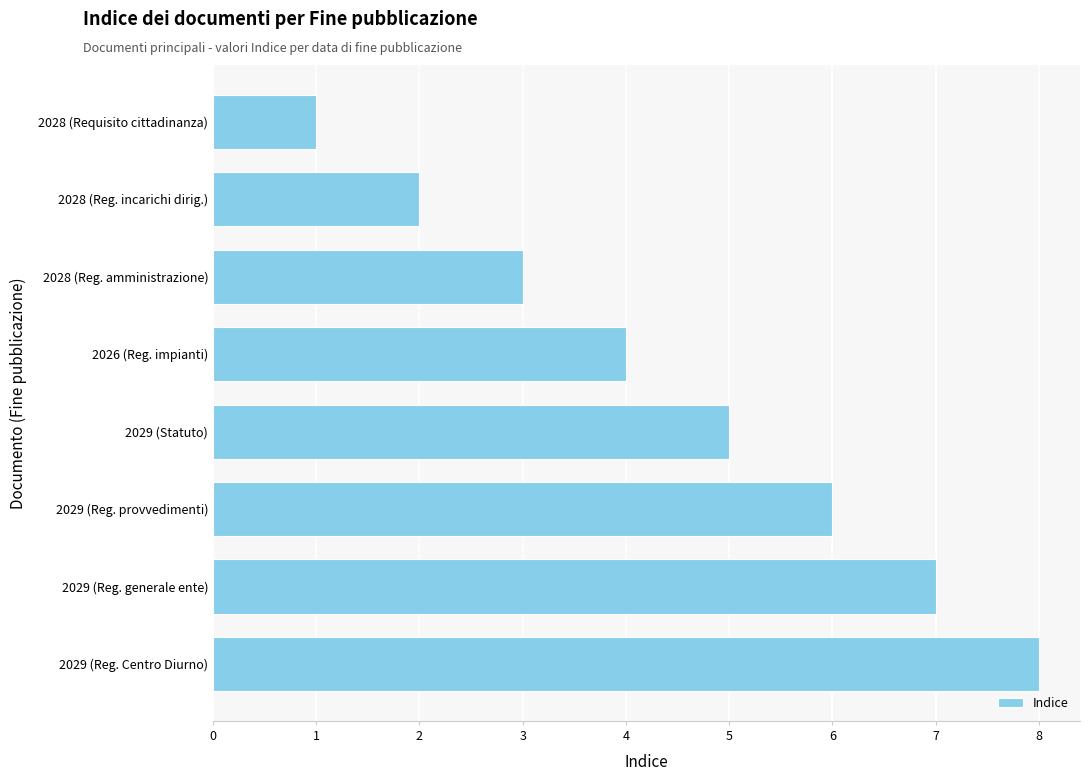

Reading bottom to top, transcribe all the data shown in this chart.

8	7	6	5	4	3	2	1